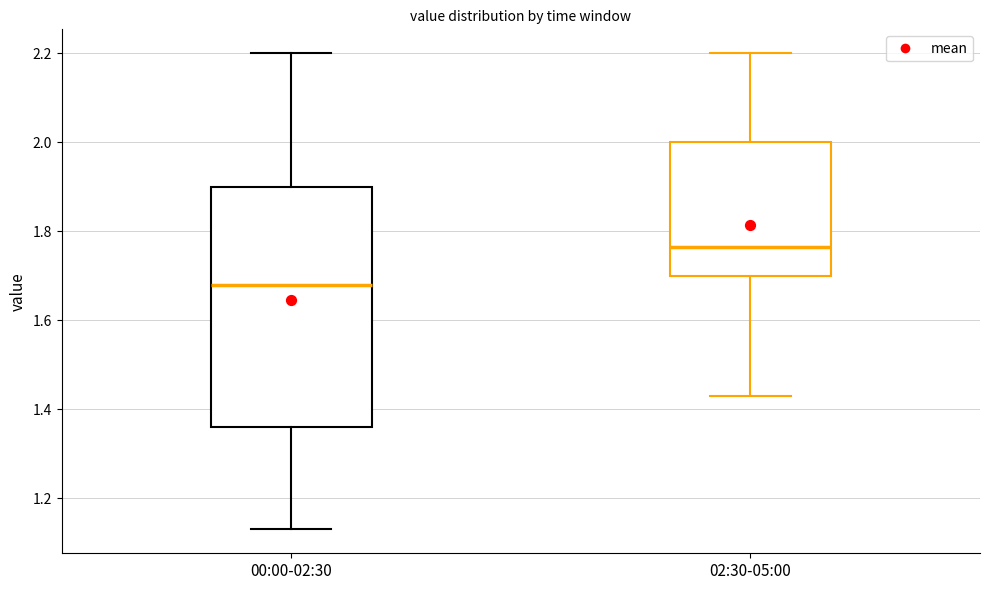

Which box is the tallest, from its lower edge to its upper edge?

00:00-02:30